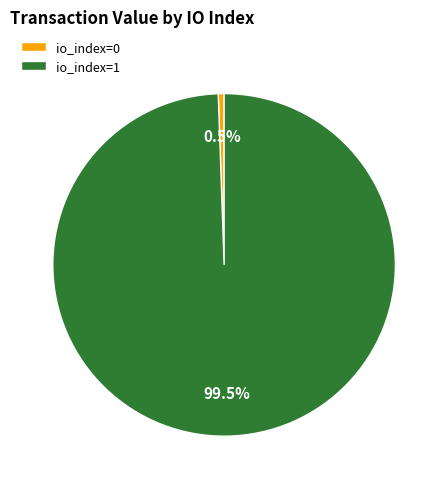

Which has a higher value, io_index=1 or io_index=0?

io_index=1